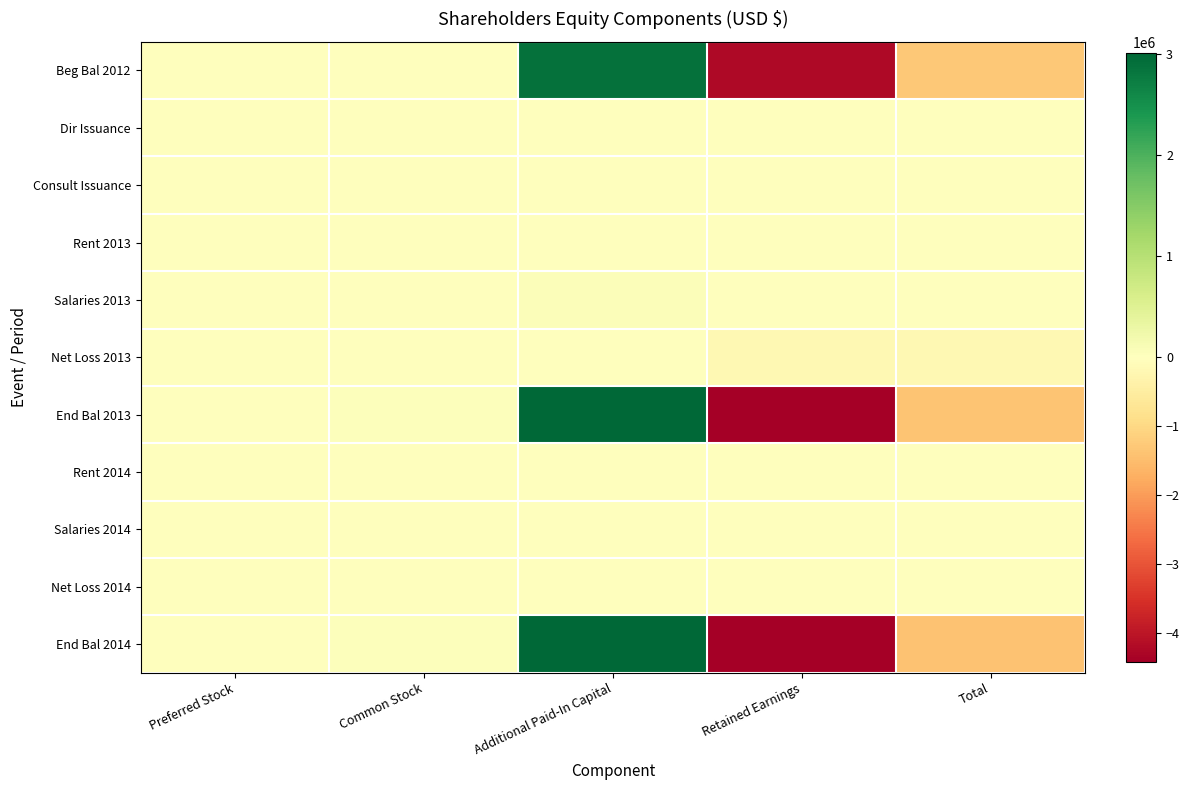

Which has a higher value, Total or Preferred Stock?

Preferred Stock